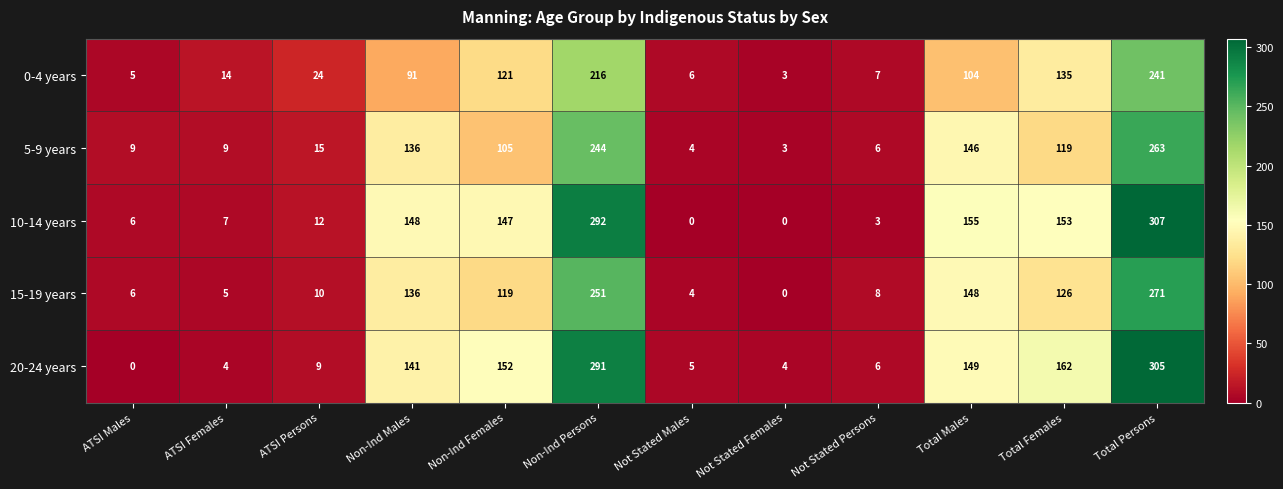

What is the lowest value of the 5-9 years series?

3